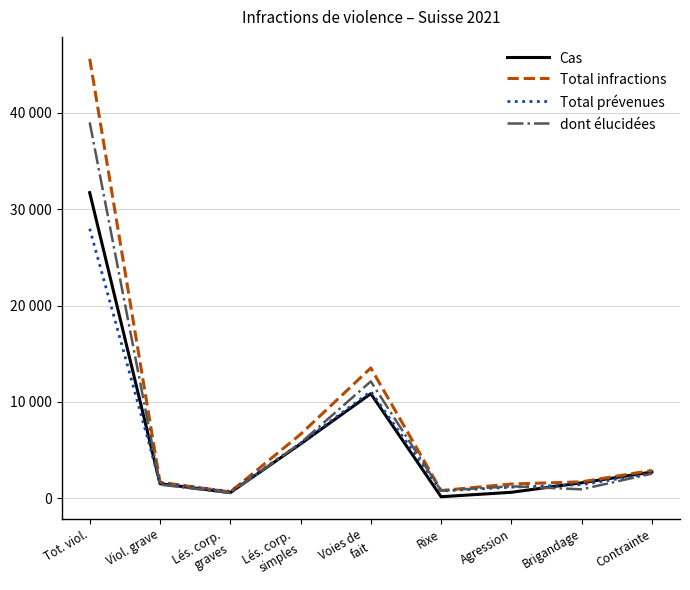

What are all the series names shown in the legend?

Cas, Total infractions, Total prévenues, dont élucidées